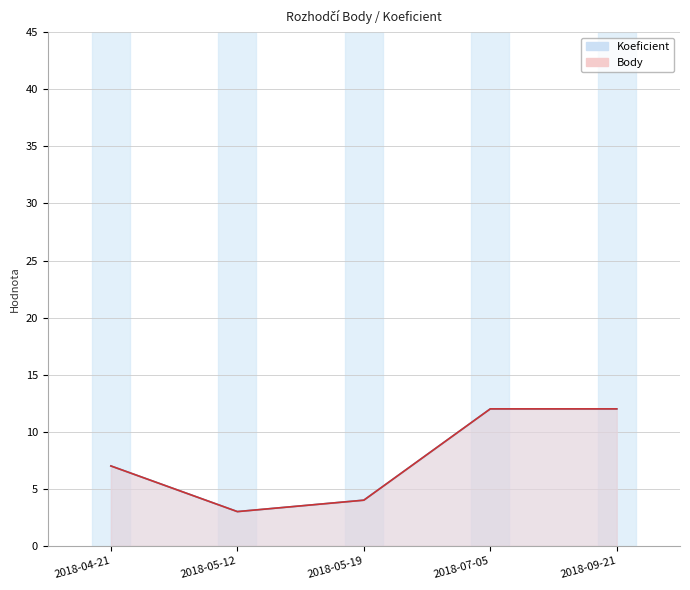

What is the difference between the maximum and minimum values in the Koeficient series?

9